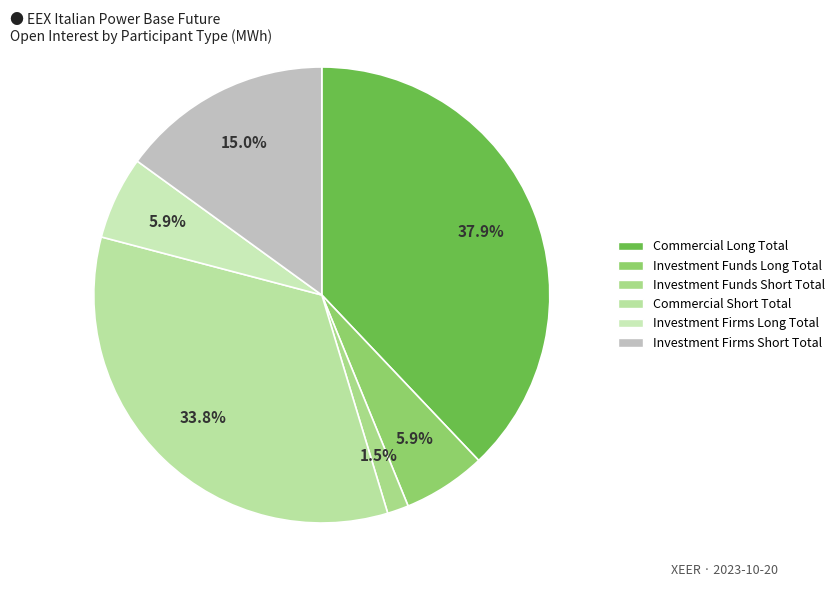

How much of the chart is everything except Commercial Long Total?

62.1%